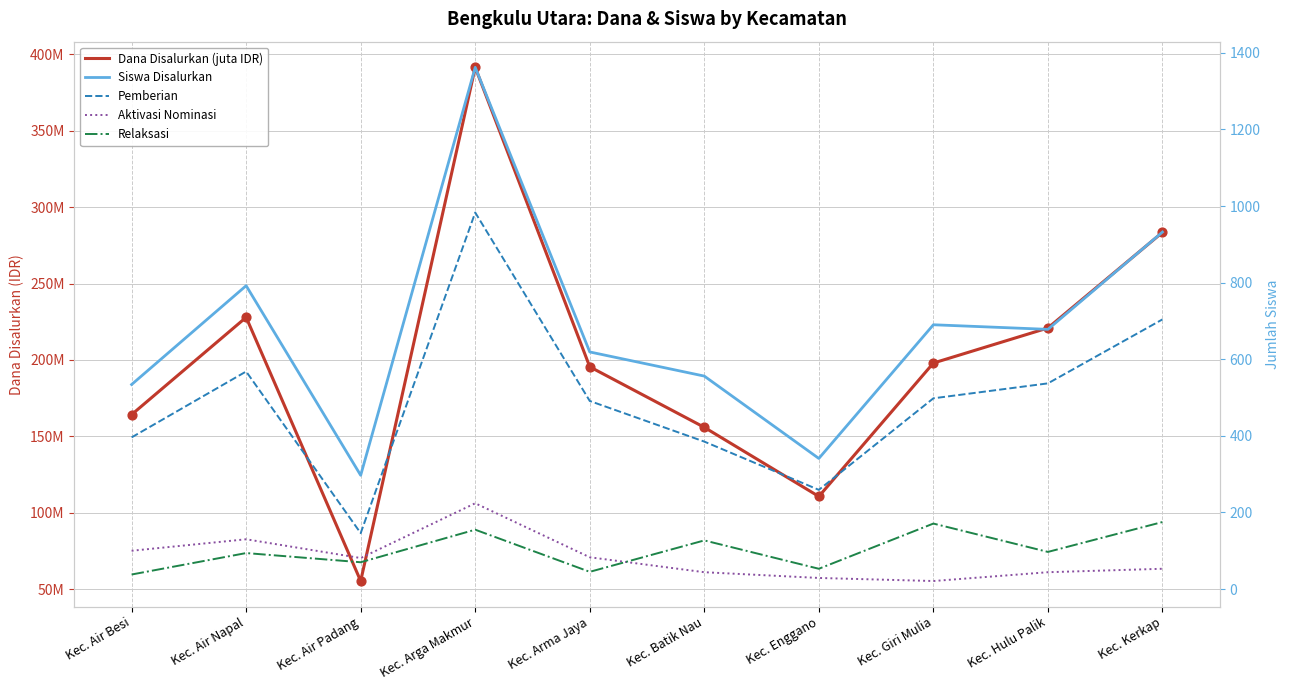

Which series reaches the maximum Y coordinate?

Siswa Disalurkan